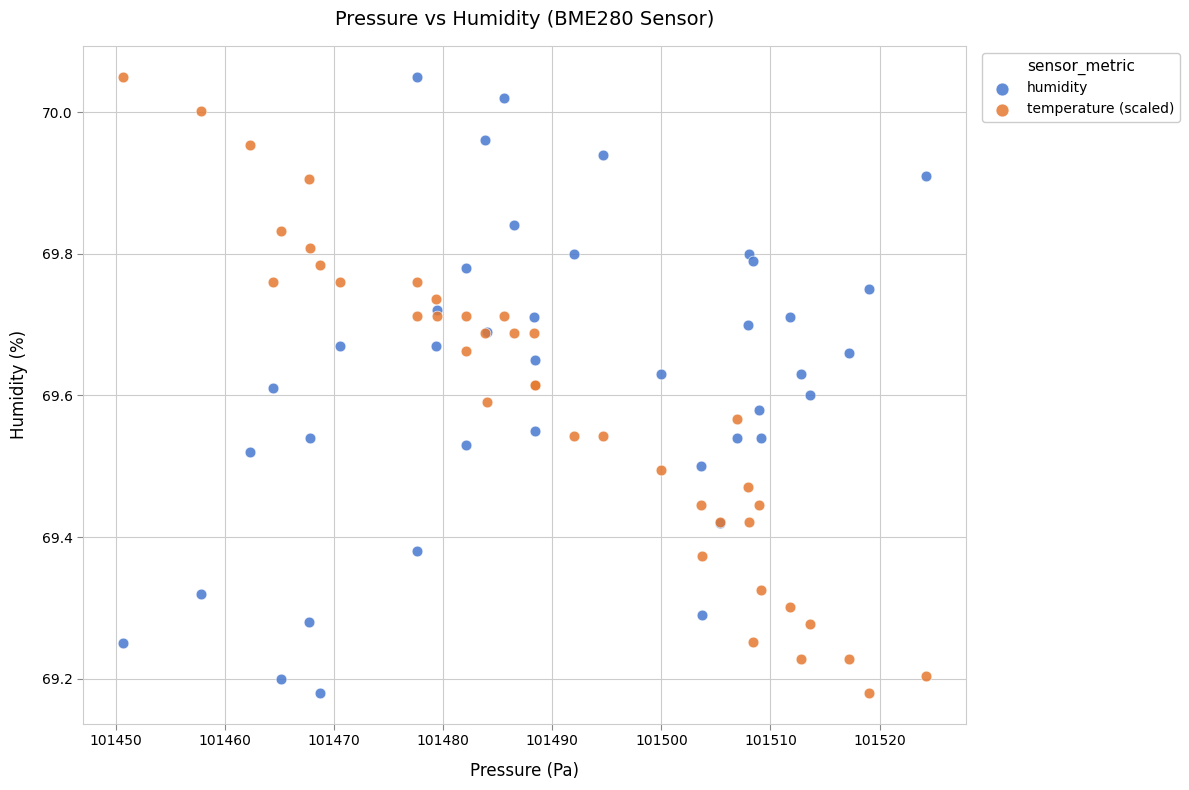

What is the X range (max minus min) for the scatter plot?

73.6